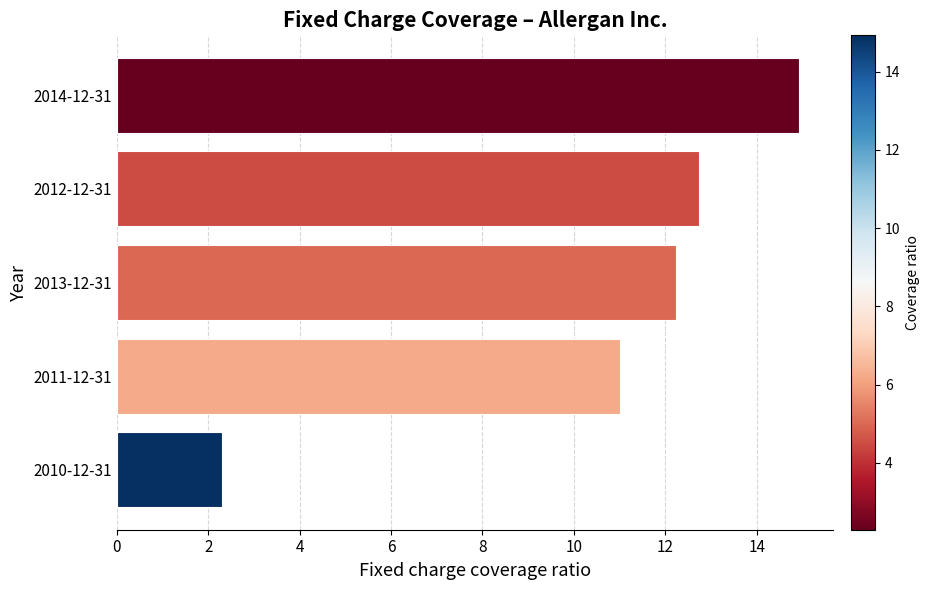

At which category does the chart reach its peak across all series?

2014-12-31